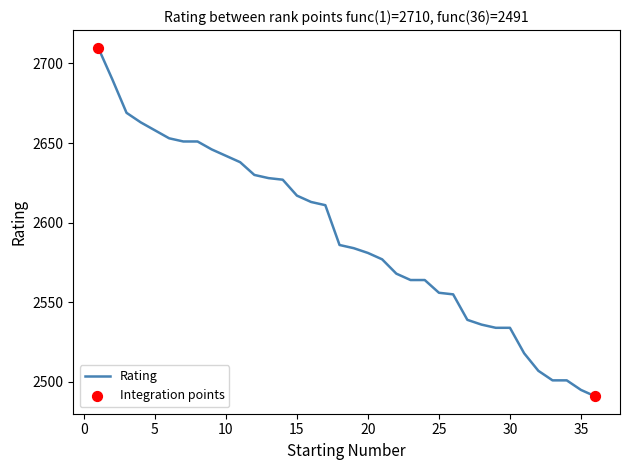

What is the maximum value shown in the chart?

2710